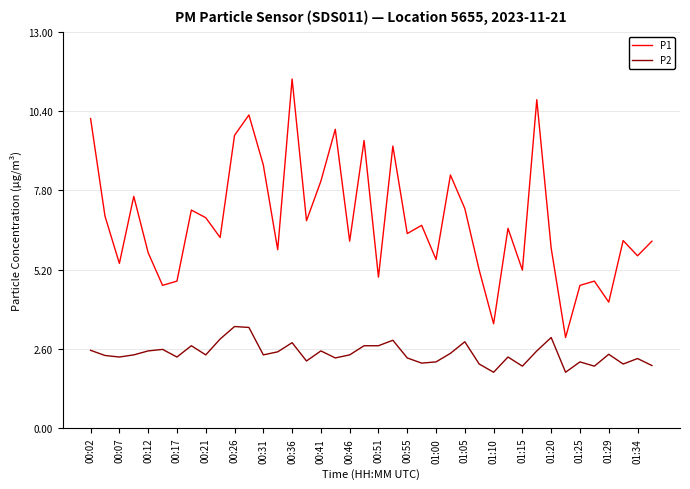

Which series has the largest total across all categories?

P1